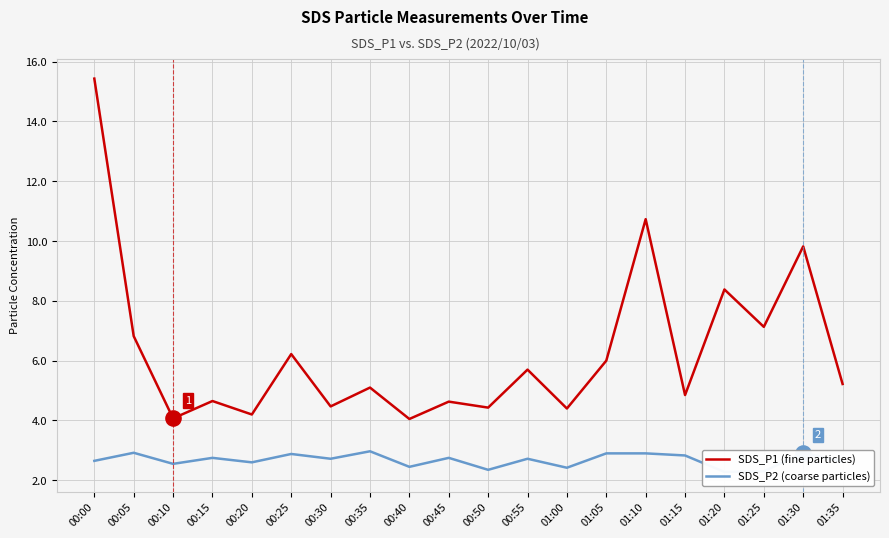

At how many categories does at least one series exceed 5?

11